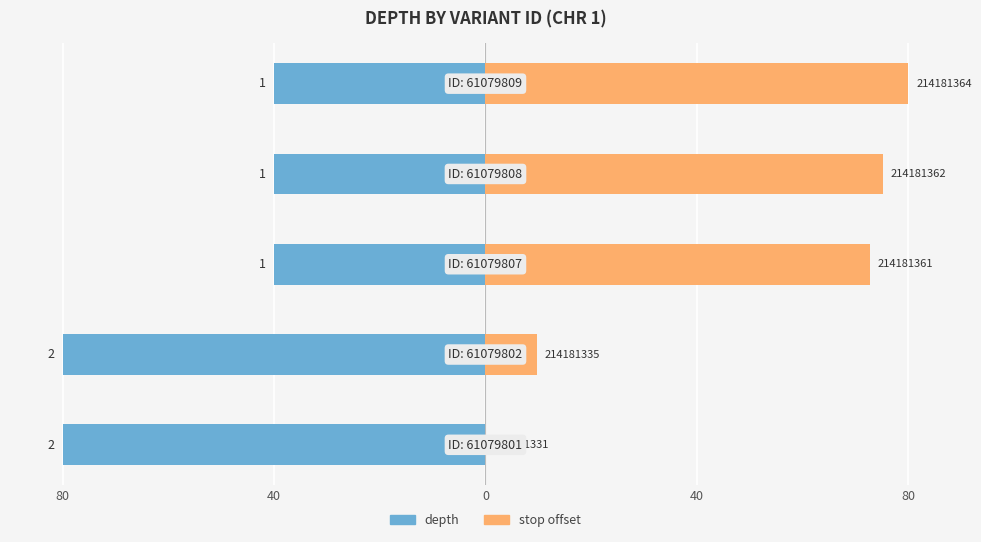

Are the bars horizontal?

Yes